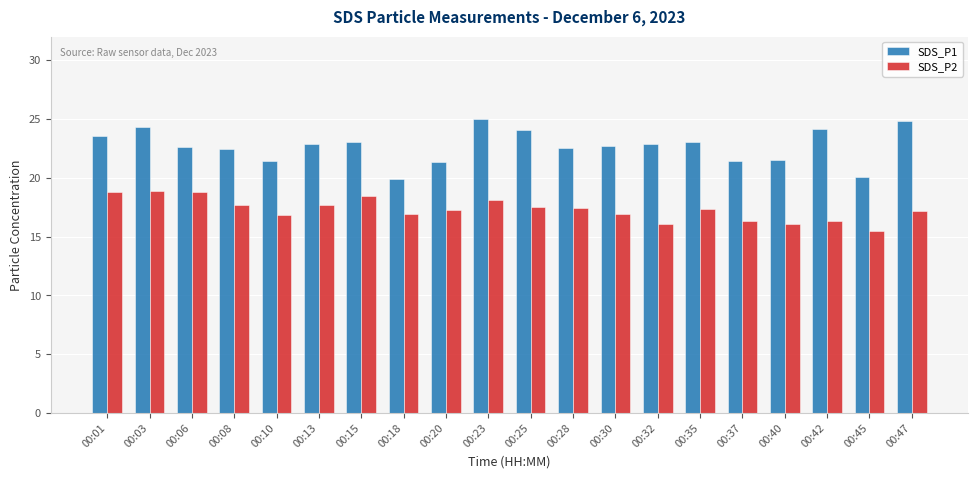

Rank the series at 00:23 from lowest to highest value.

SDS_P2, SDS_P1